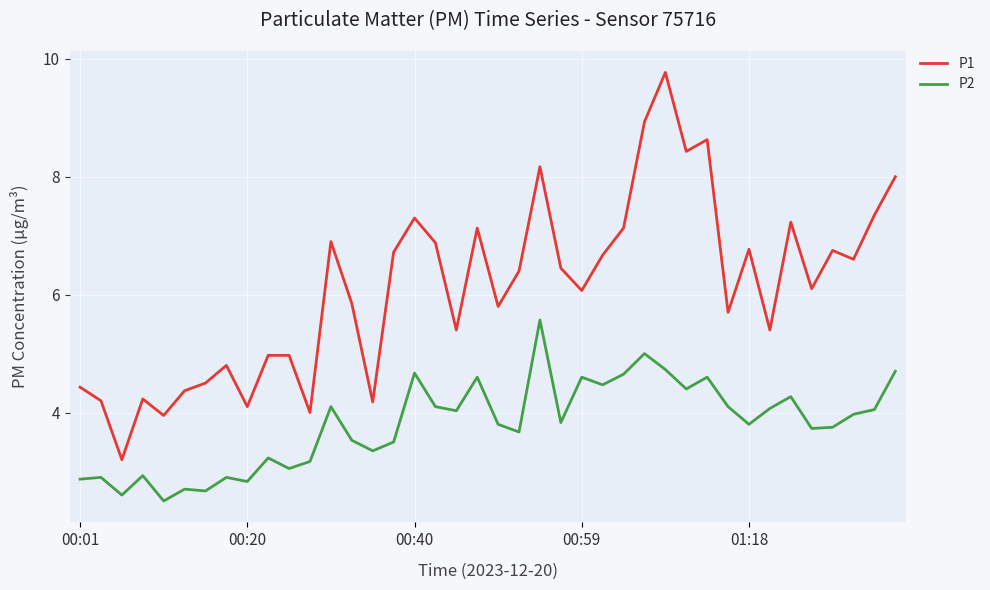

True or false: P2 and P1 intersect in this chart.

False